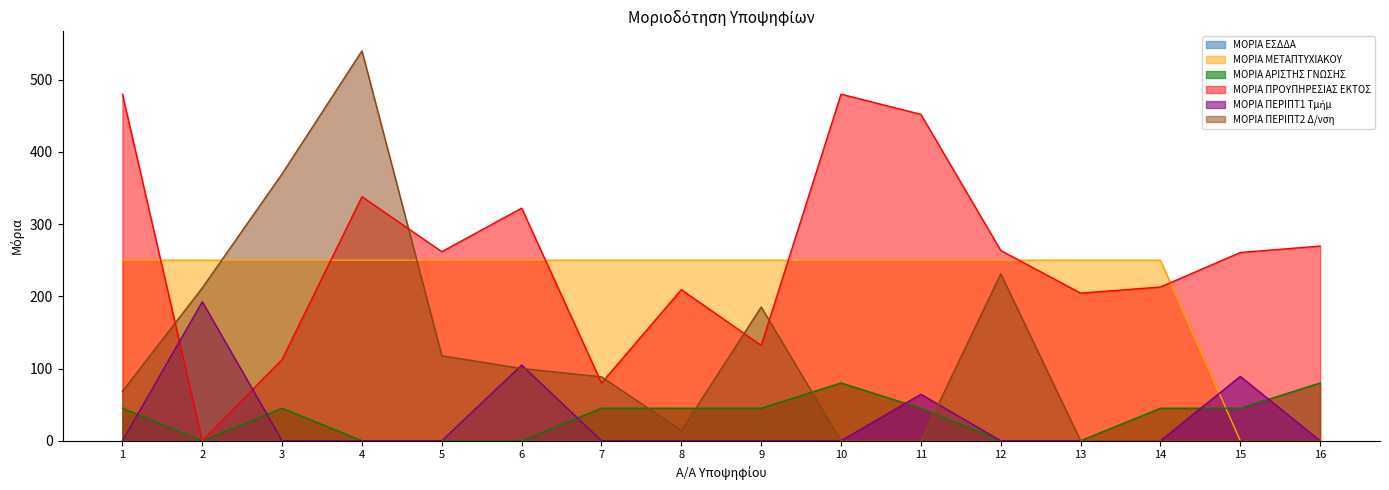

What is the difference between the highest and lowest values at 8?

250.0